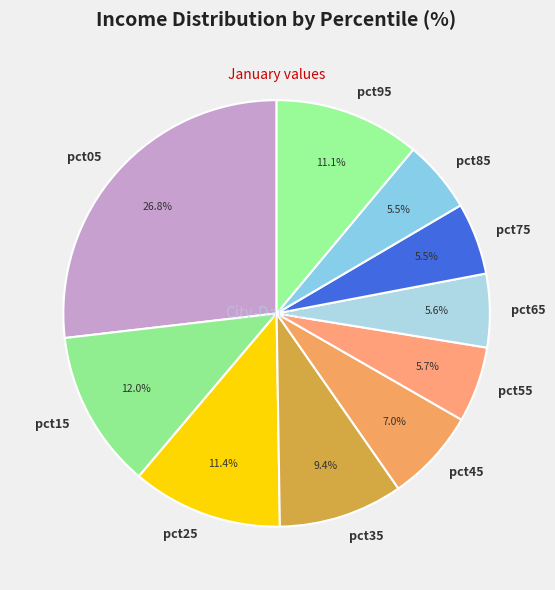

To the nearest percent, what portion does pct25 represent?

11%